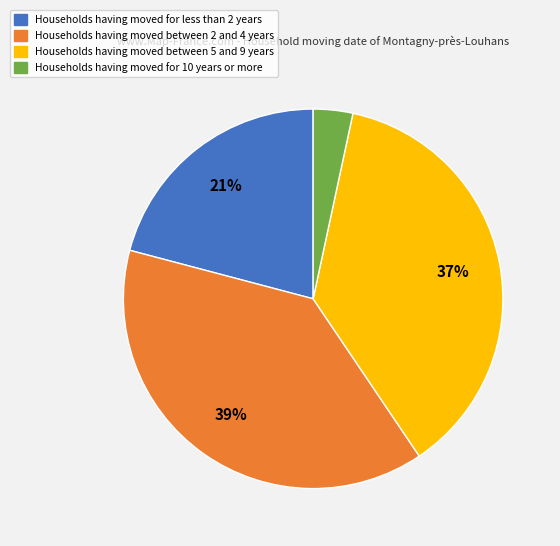

Does any single category account for the majority?

No